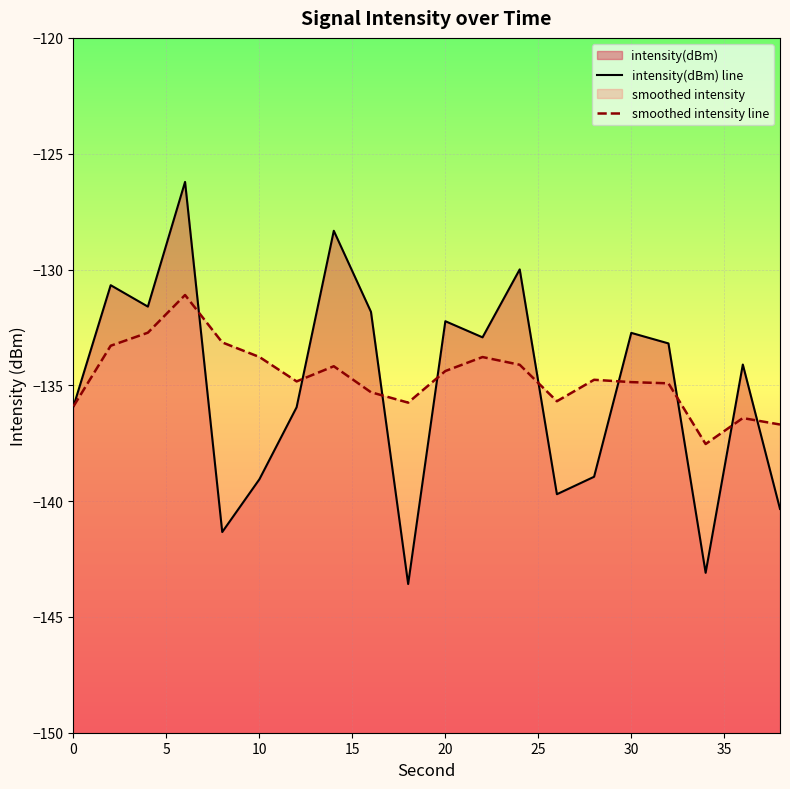

List the series in order of their overall mean, highest first.

smoothed intensity line, intensity(dBm) line